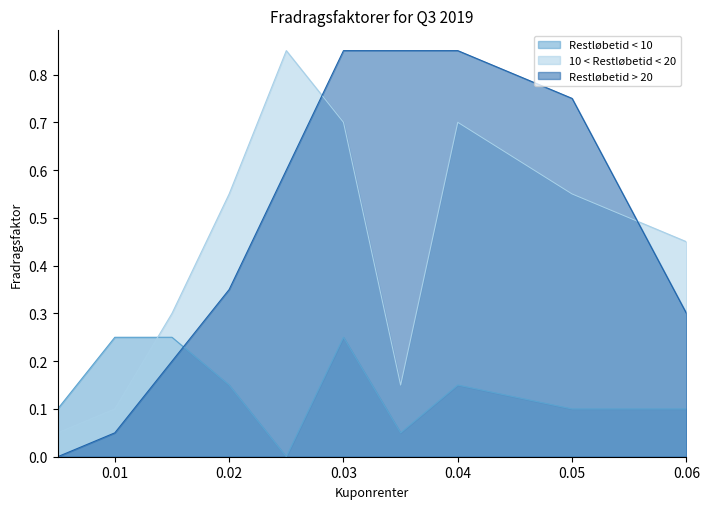

What are all the series names shown in the legend?

Restløbetid < 10, 10 < Restløbetid < 20, Restløbetid > 20